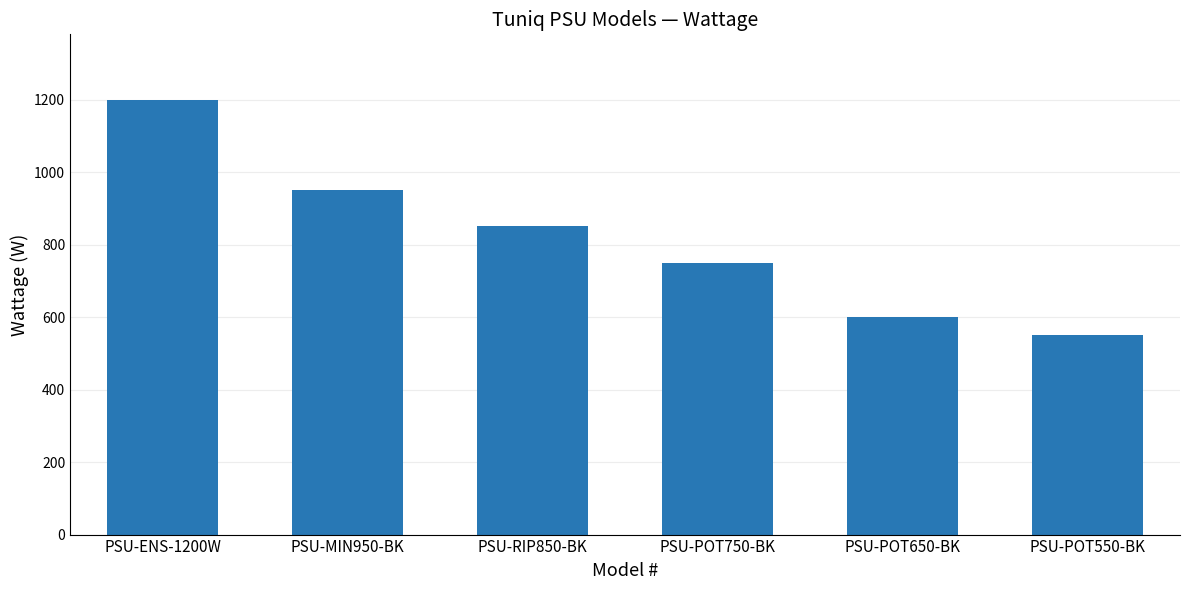

How many bars are there in total?

6